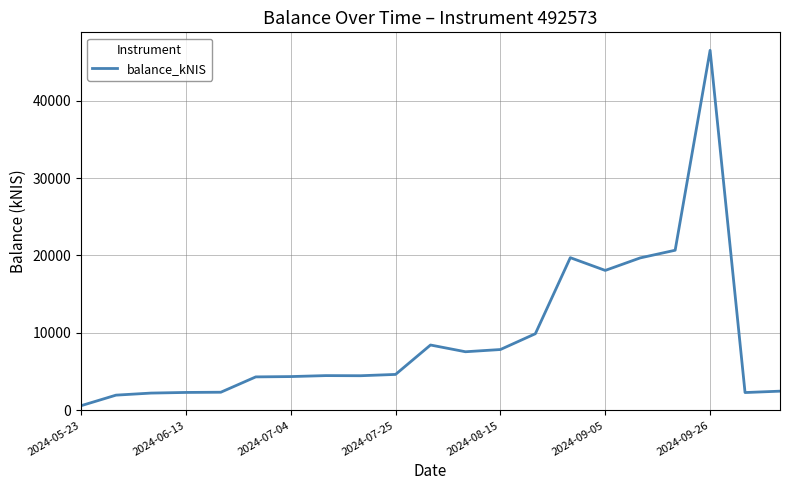

What is the maximum value shown in the chart?

46489.8